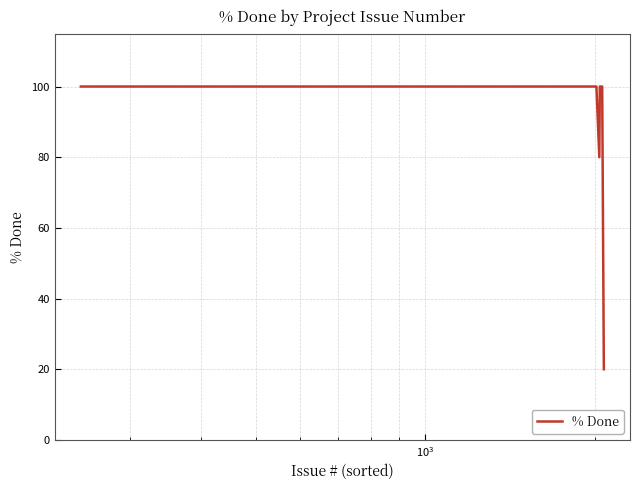

What is the minimum value shown in the chart?

20